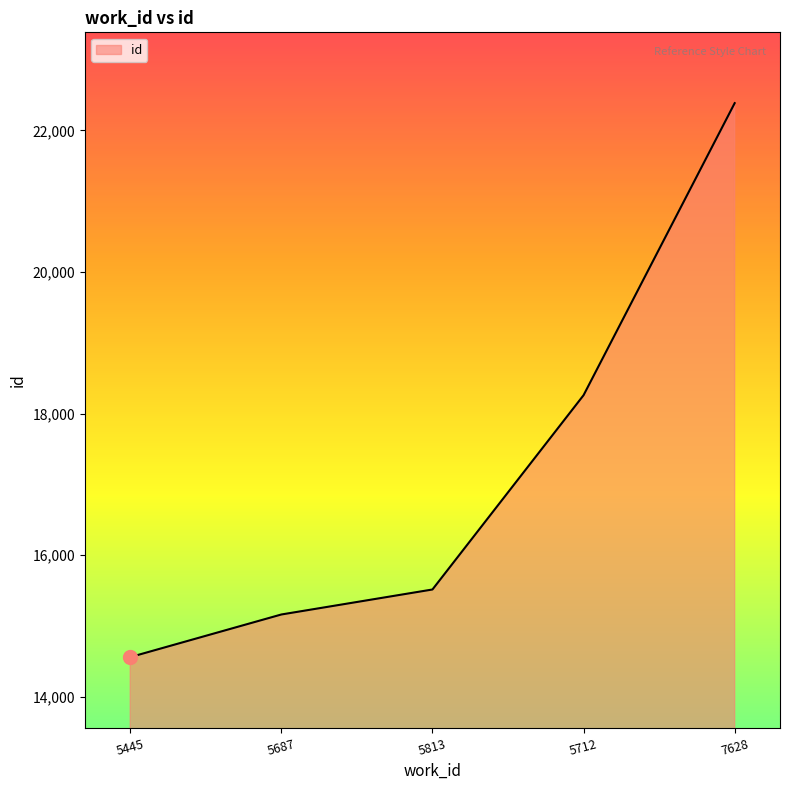

What is the maximum value shown in the chart?

22385